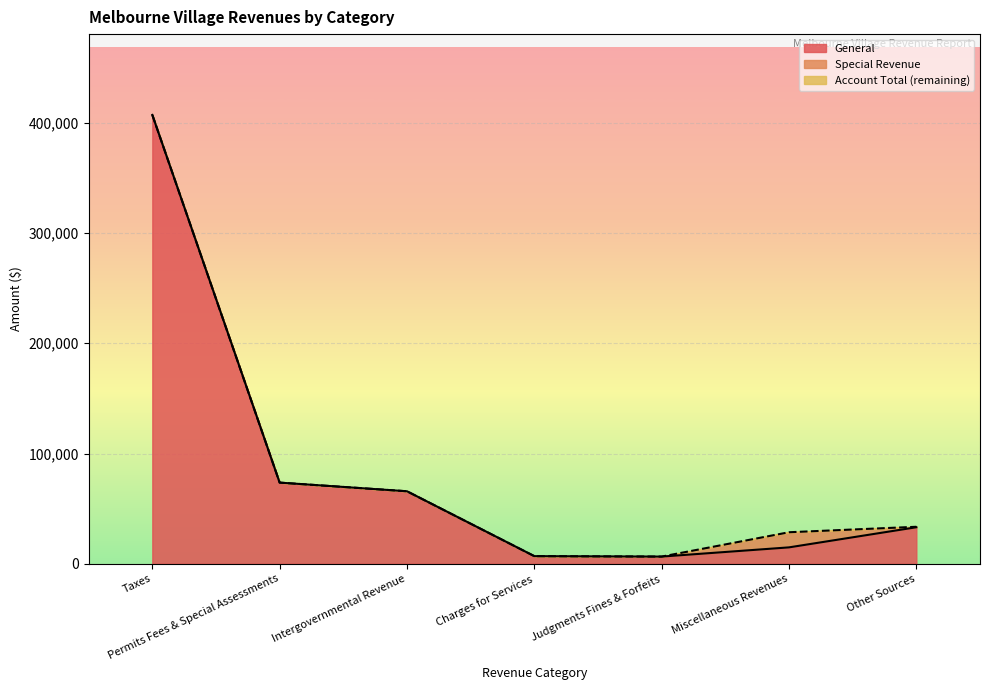

What is the lowest value of the Account Total series?

6528